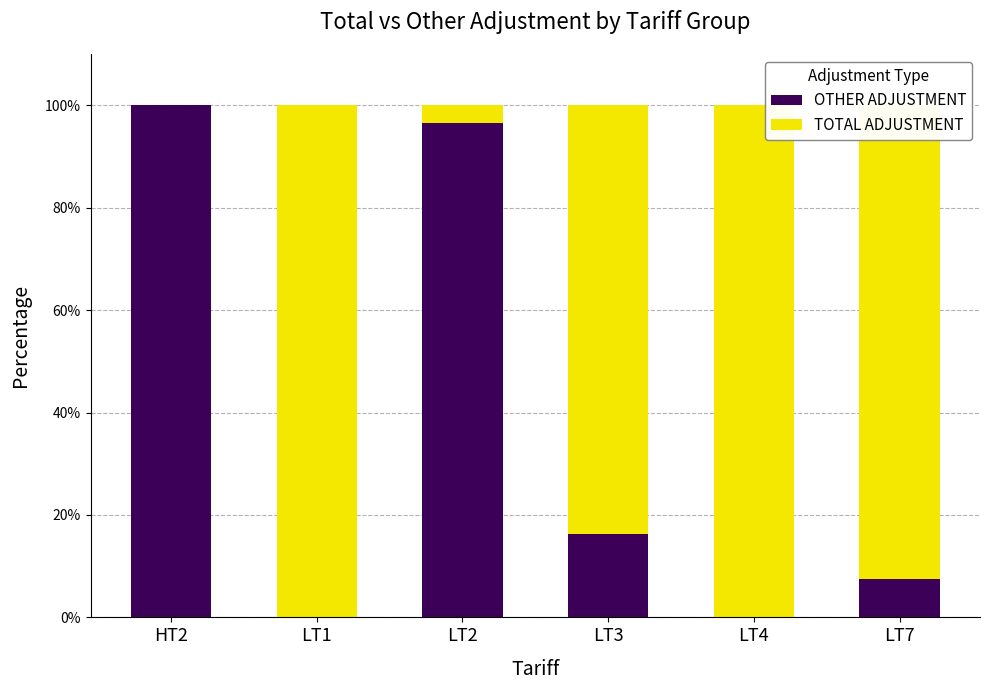

The OTHER ADJUSTMENT series shows 7.5 at LT7. True or false?

True